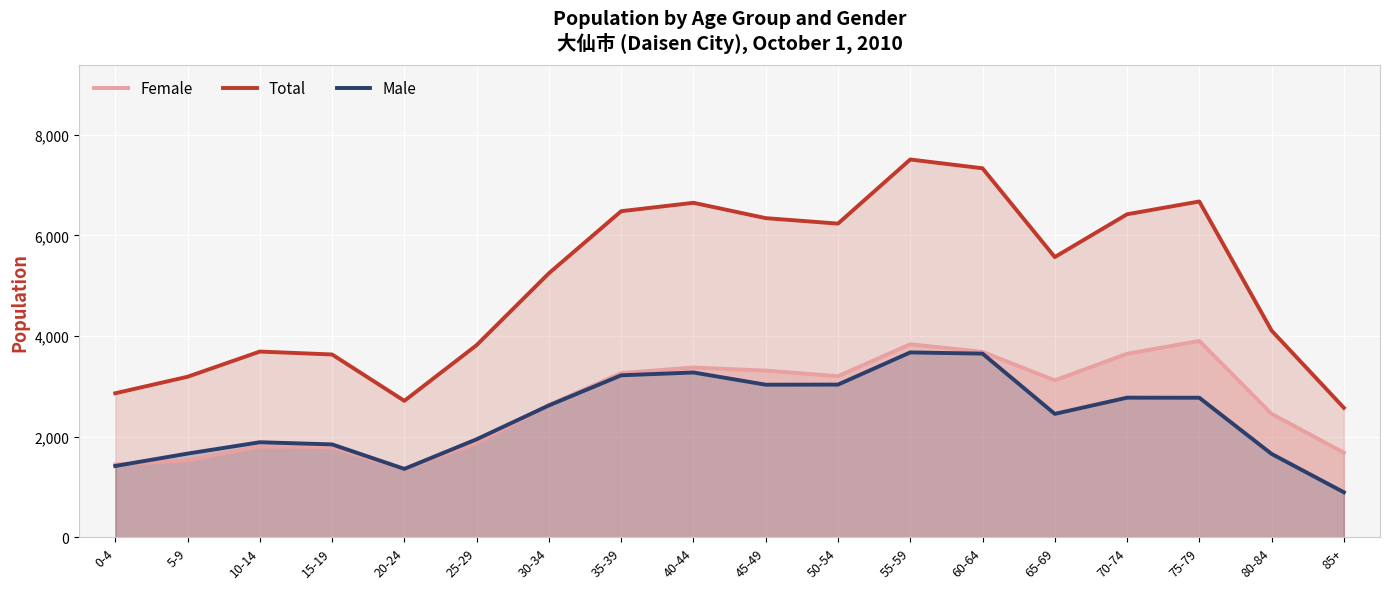

True or false: Female has a value of 3201 at 50-54.

True